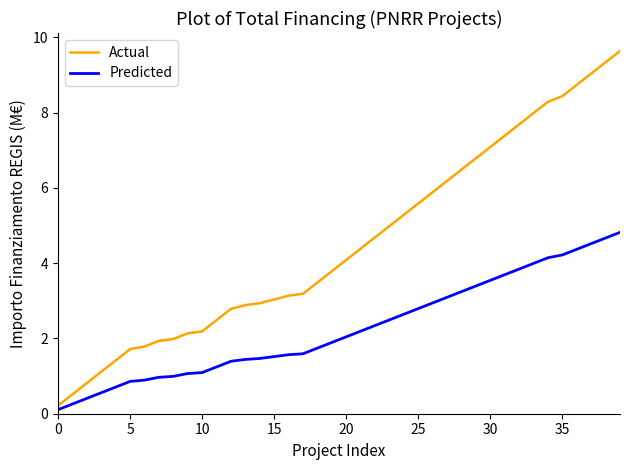

What is the highest value of the Predicted series?

4.8